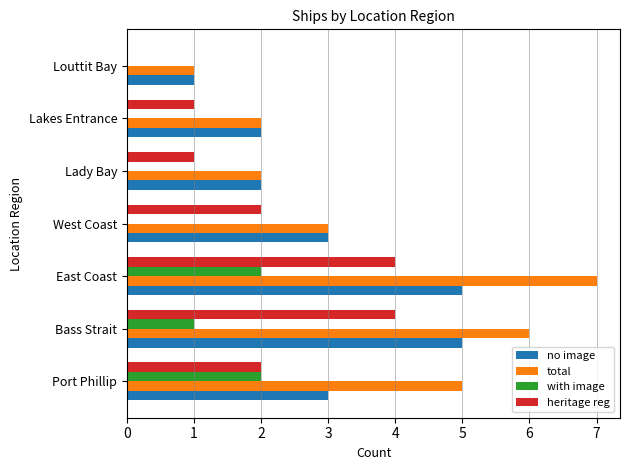

Which category has the highest value across all series?

East Coast